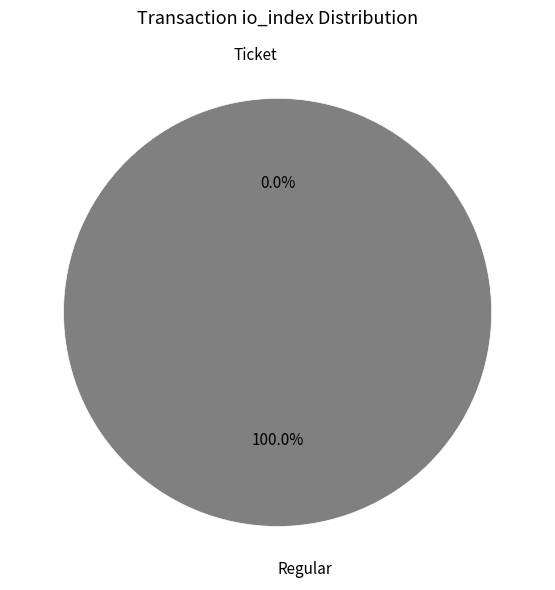

Is Regular (io_index=3) the majority of the pie?

Yes